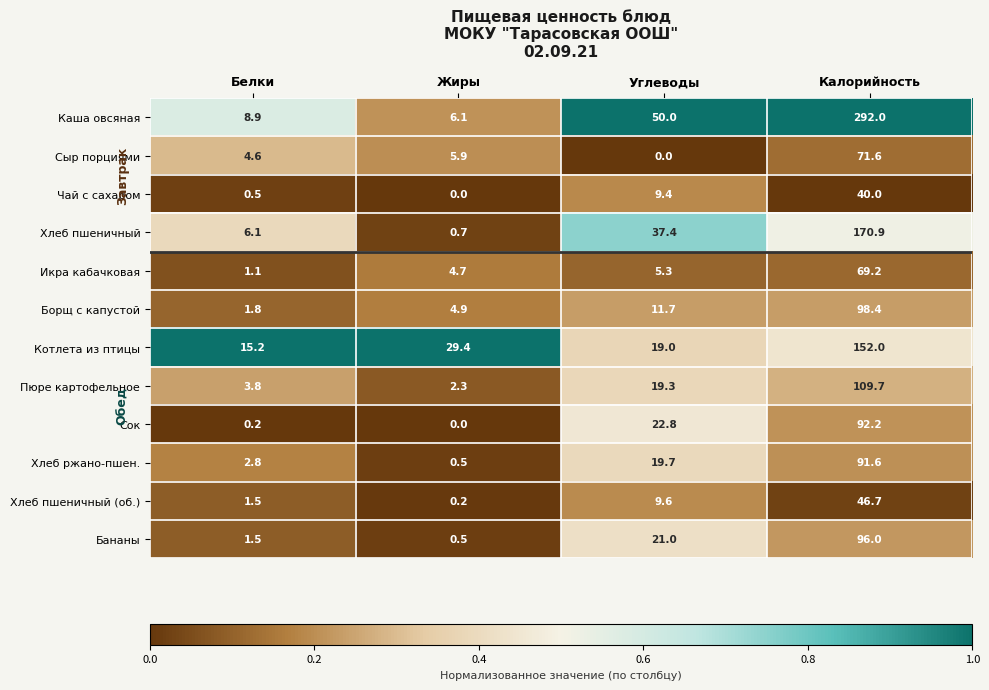

How many series are shown in this chart?

12